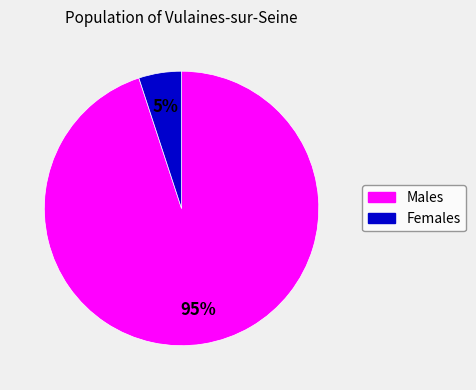

How many slices are in this pie chart?

2